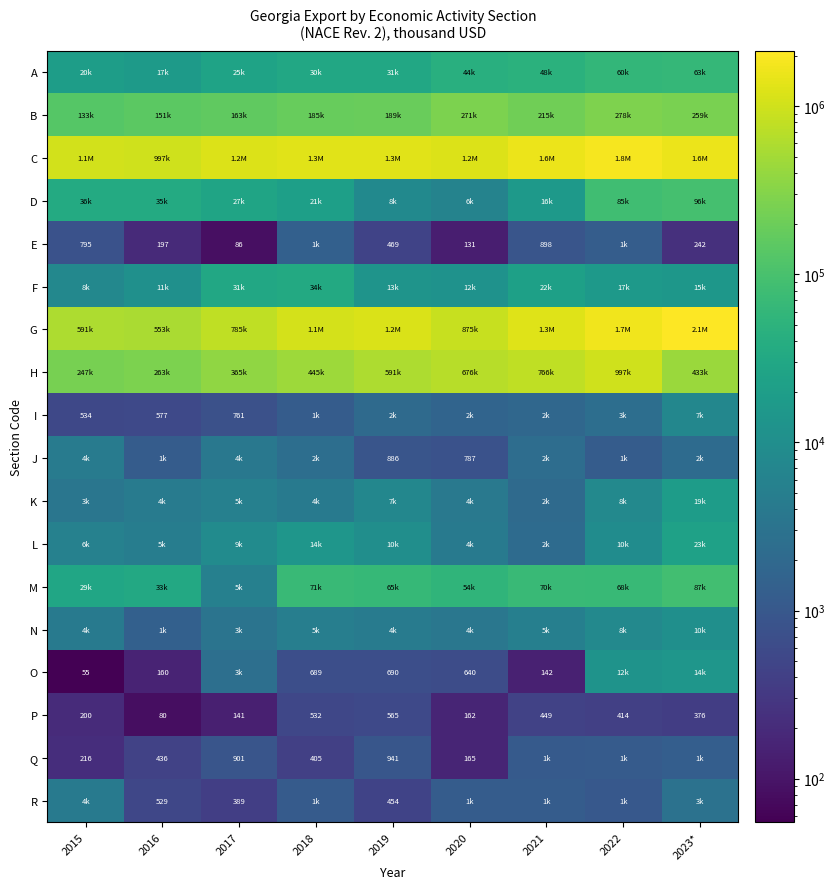

The E series shows 486.0 at 2015. True or false?

False